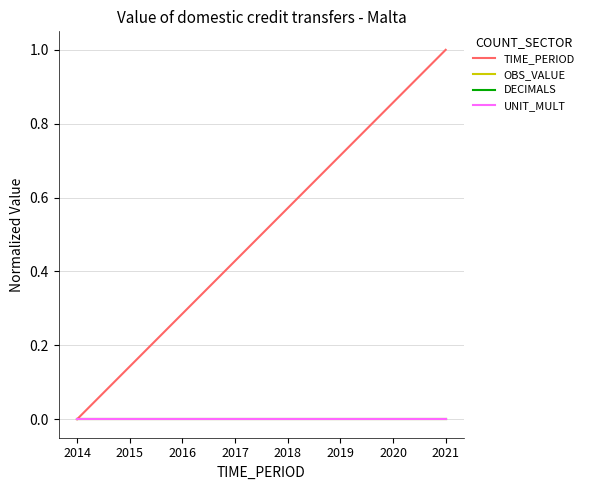

Does the chart display data point markers on the line(s)?

No